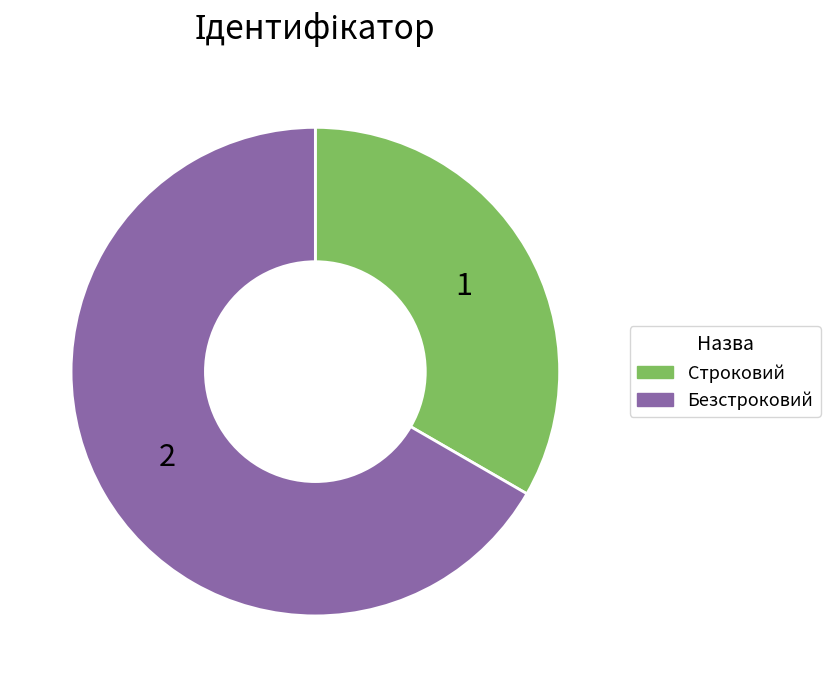

Between Строковий and Безстроковий, which is larger?

Безстроковий